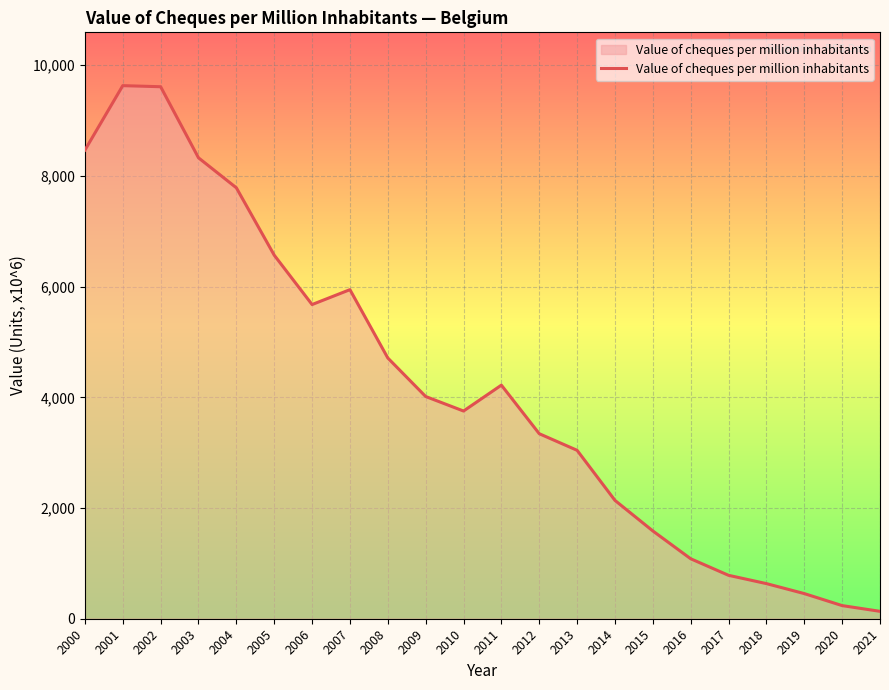

What is the maximum value shown in the chart?

9630.6